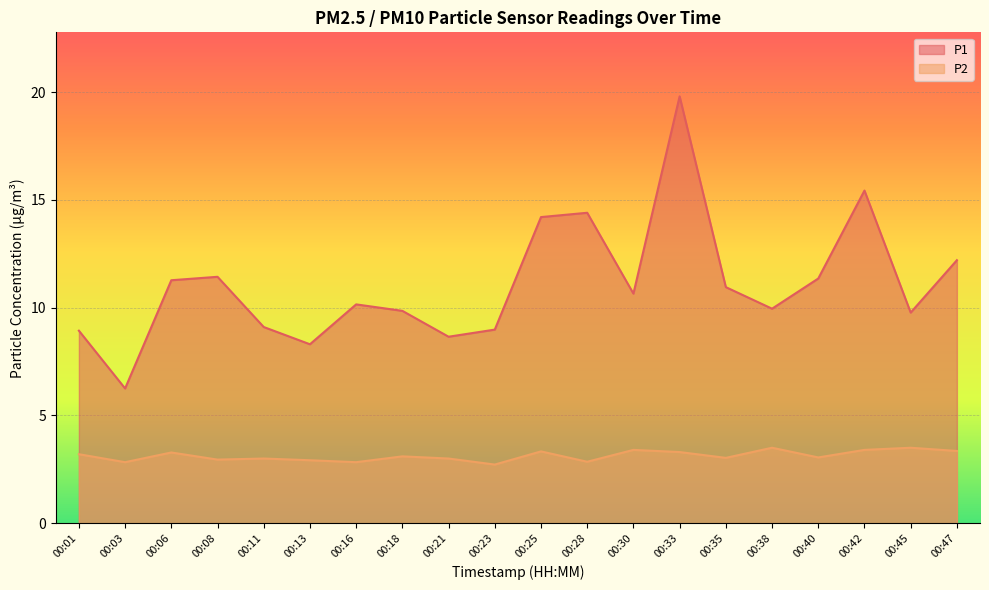

Which series has the widest spread of values?

P1